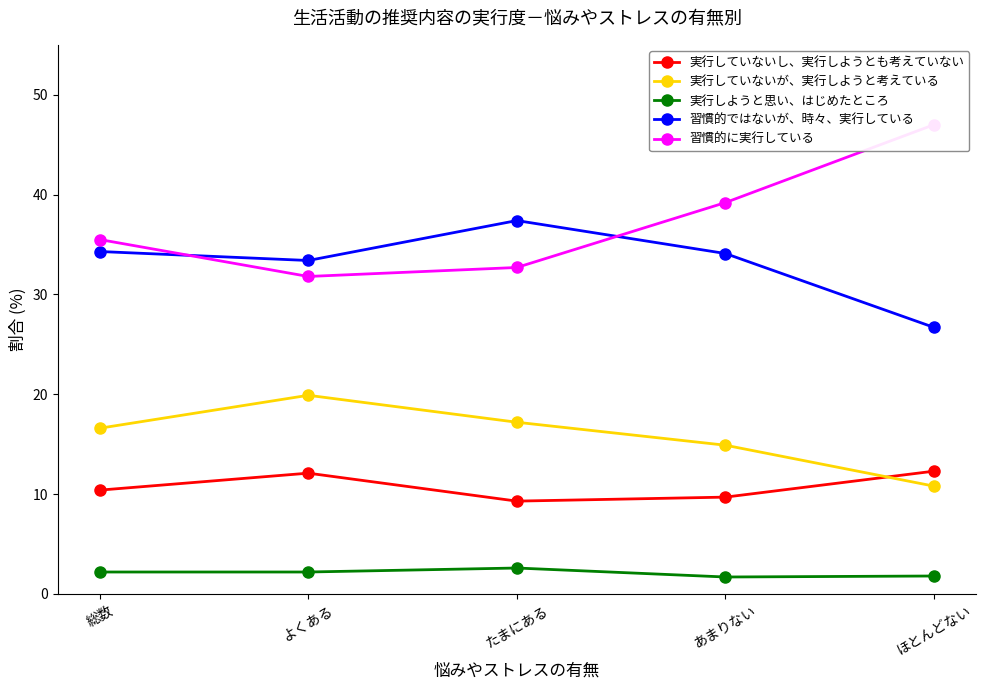

Does the chart have visible grid lines?

No